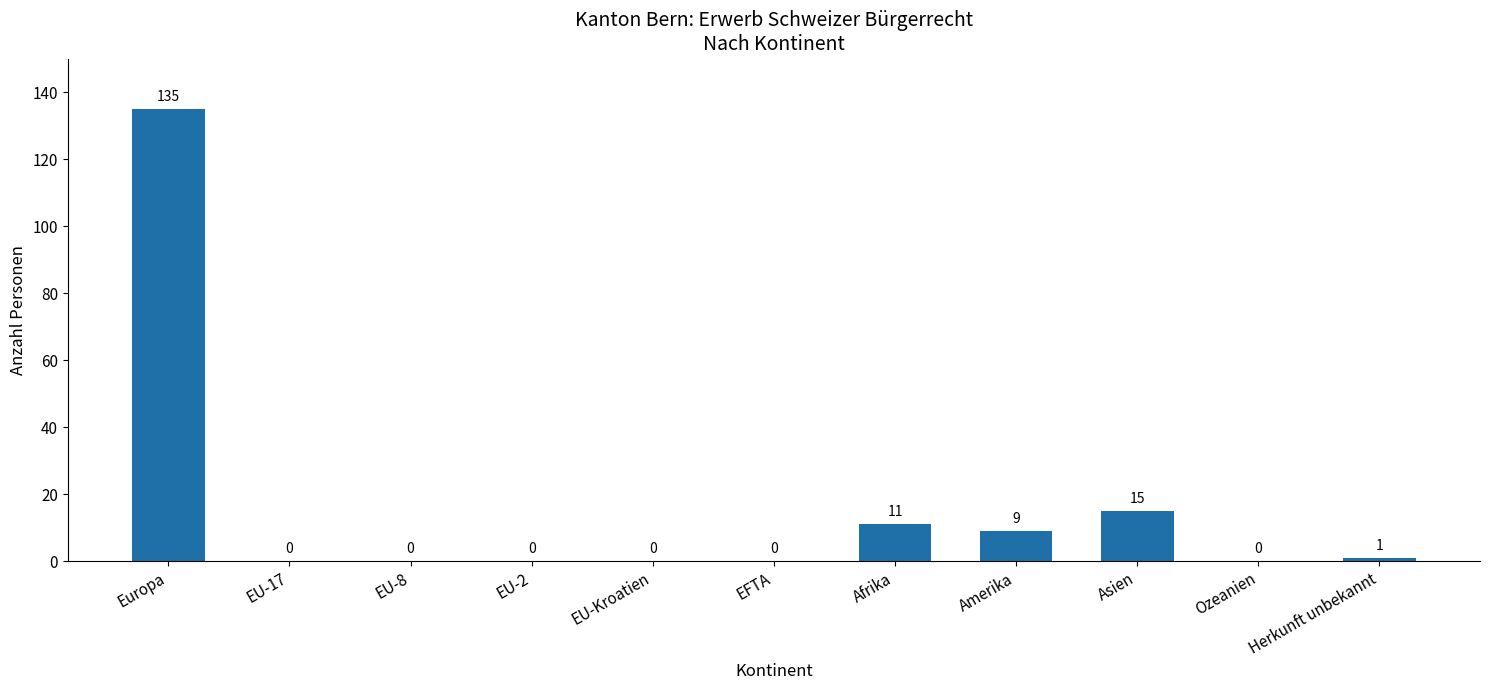

Is it true that the value at EU-17 is 48?

False